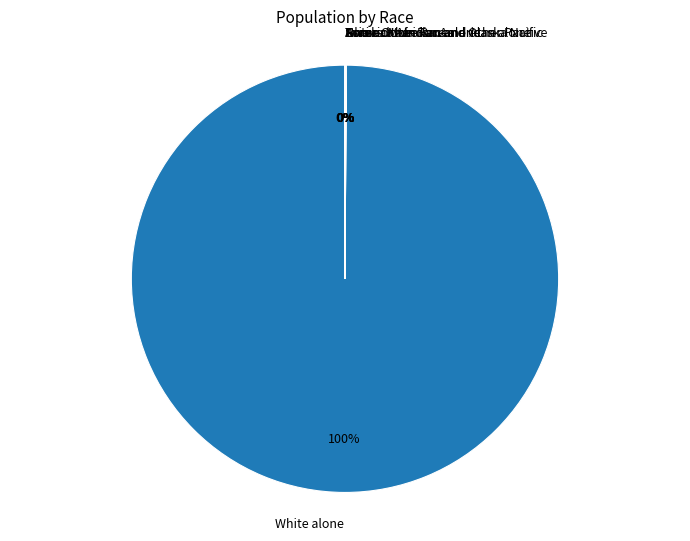

To the nearest percent, what portion does White alone represent?

100%